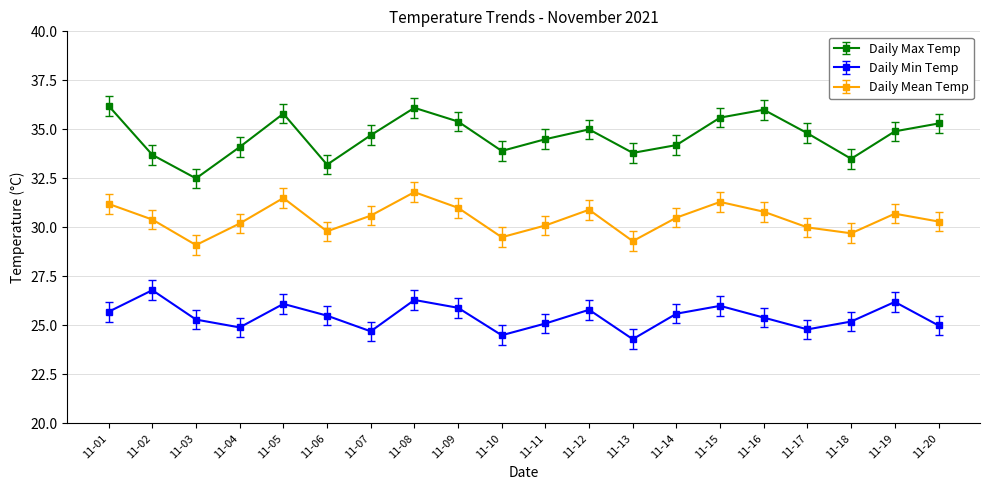

How many categories are shown in the chart?

20